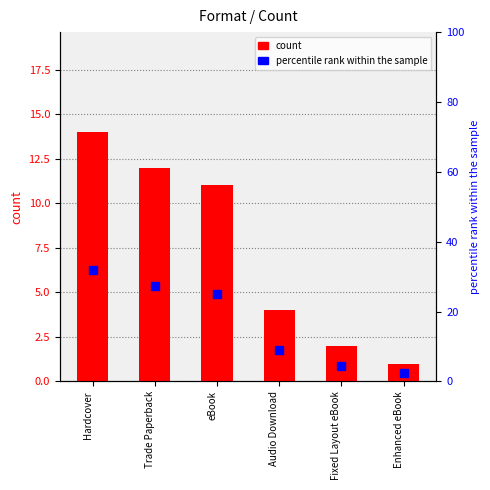

At which category is the sum across all series the highest?

Hardcover